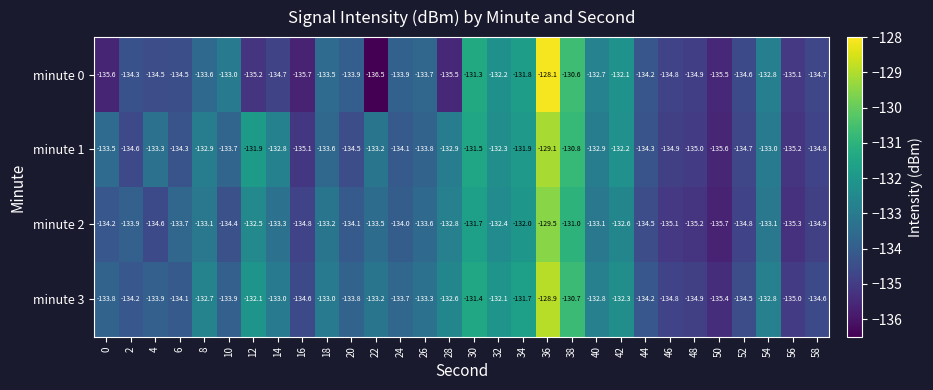

What is the approximate value of minute 3 at 28?

-132.6